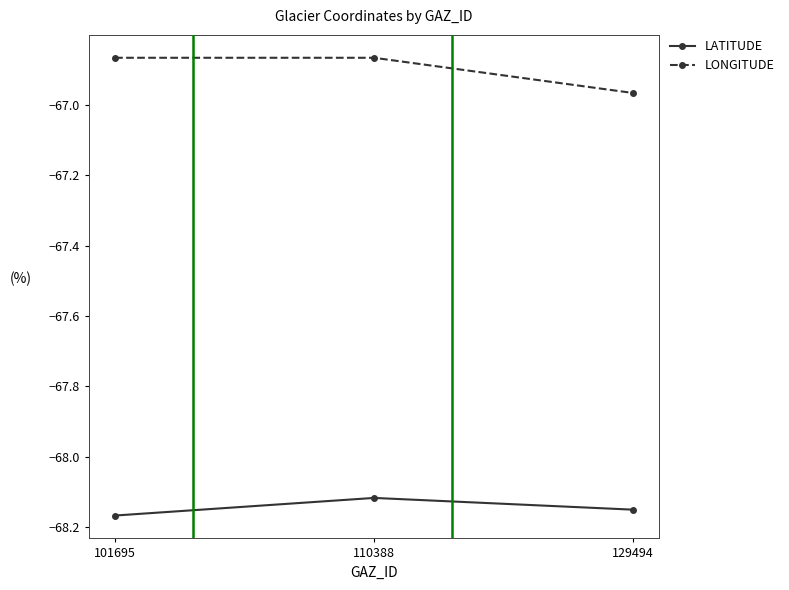

What is the spread (max minus min) of values at 129494?

1.2